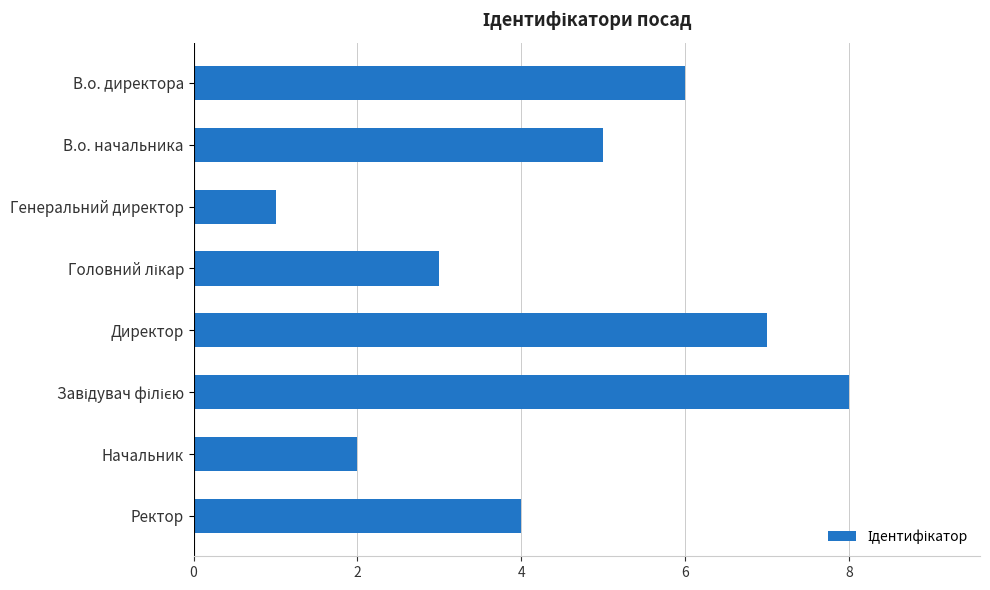

At which label is the value closest to 4?

Ректор